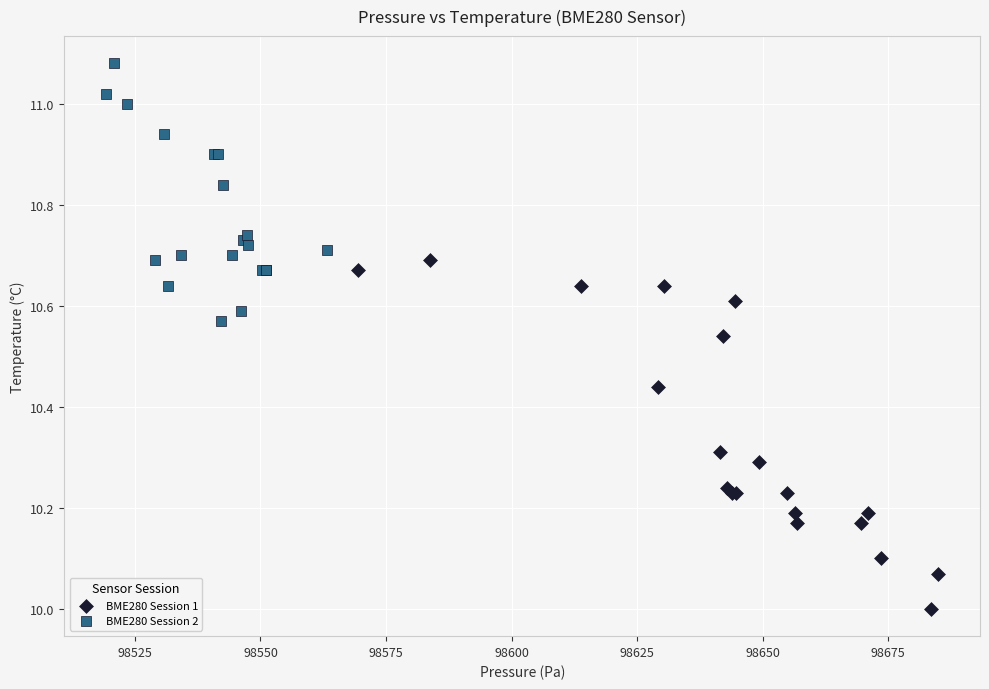

What are all the series names shown in the legend?

BME280 Session 1, BME280 Session 2